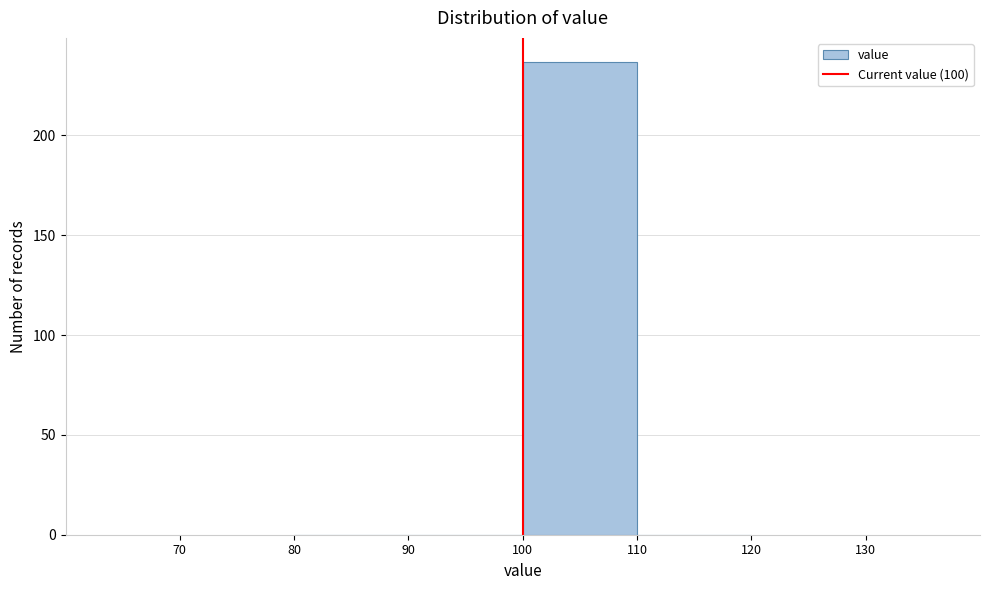

What is the height of the bar covering 100 to 110 on the x-axis? The values are not printed on the chart, so give them approximately, as read against the axis.

235